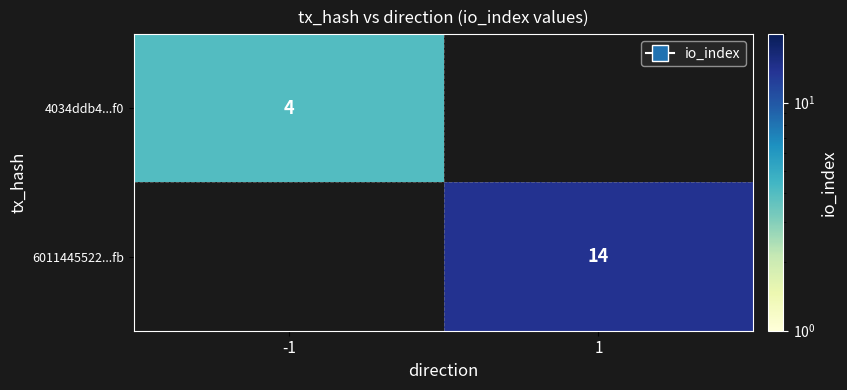

Is the value of 4034ddb4...f0 at -1 greater than the value of 6011445522...fb at 1?

No